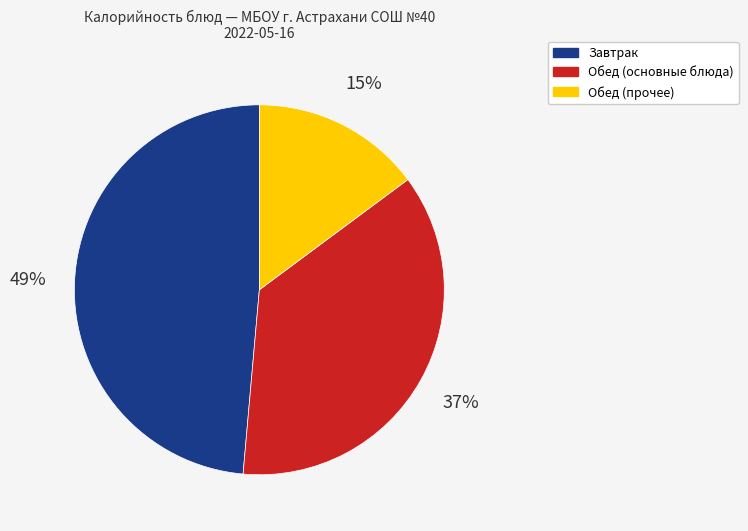

Count the number of slices in the pie.

3